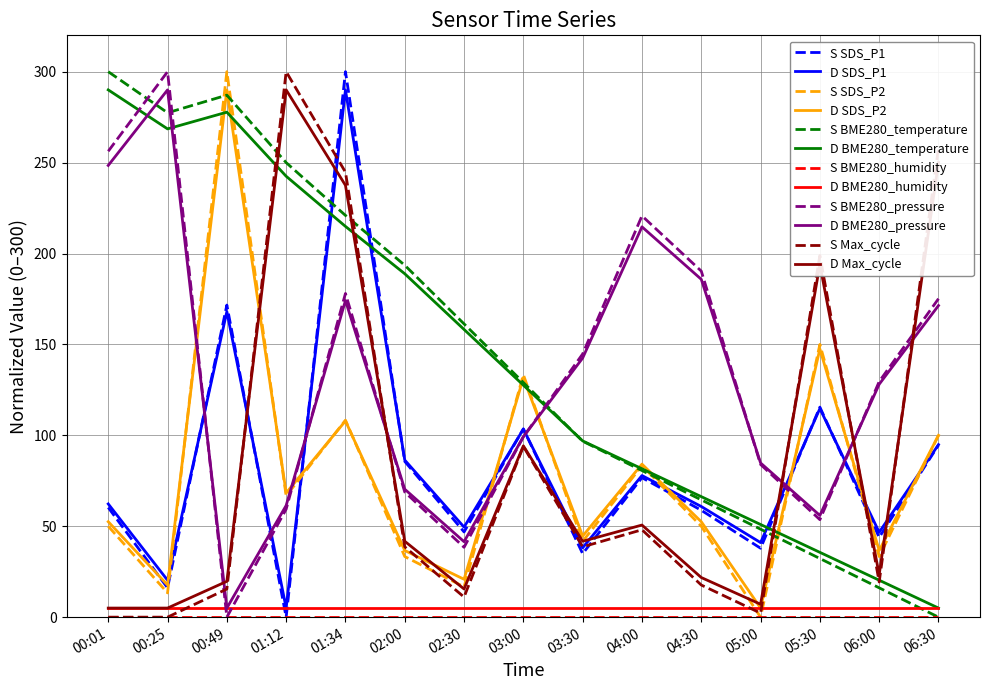

Between which two adjacent categories do S BME280_pressure and D BME280_temperature first intersect?

00:01 and 00:25